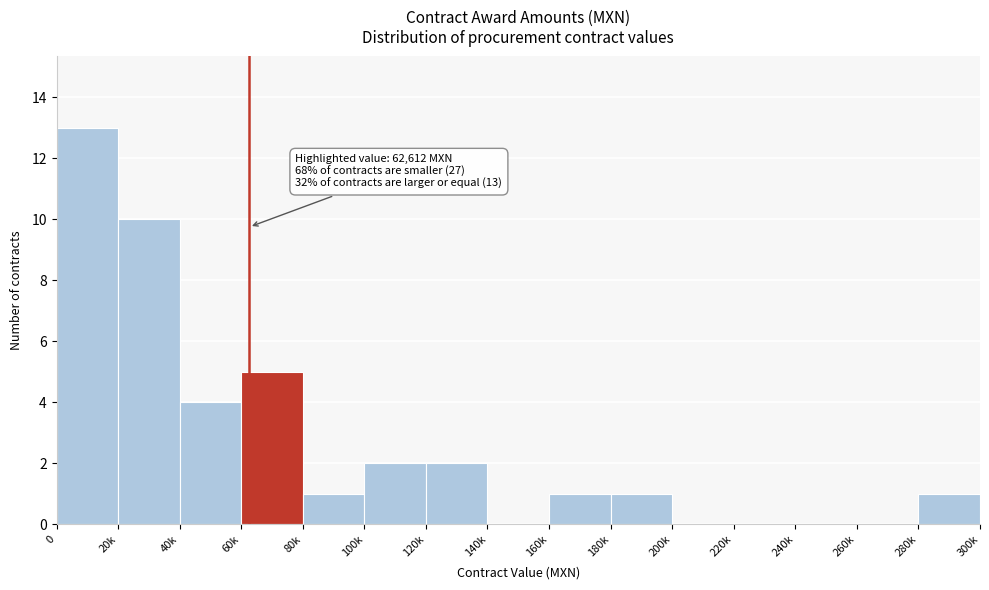

Reading right to left, transcribe all the data shown in this chart.

280k=1	260k=0	240k=0	220k=0	200k=0	180k=1	160k=1	140k=0	120k=2	100k=2	80k=1	60k=5	40k=4	20k=10	0=13